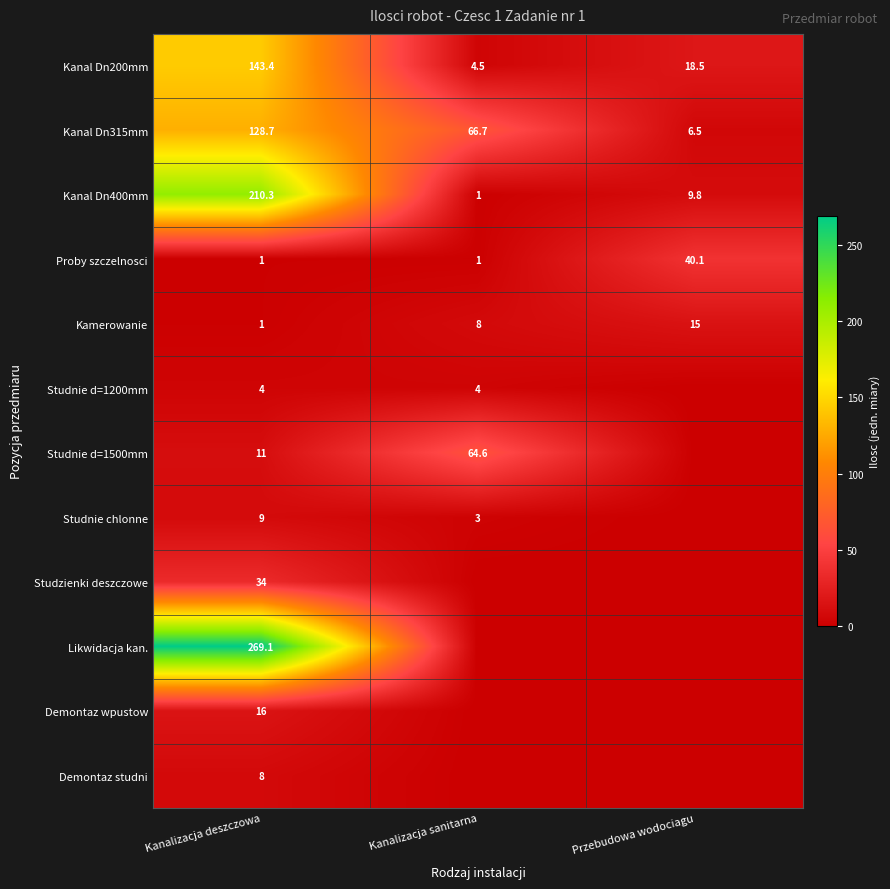

At which label does Proby szczelnosci reach its peak?

Przebudowa wodociagu